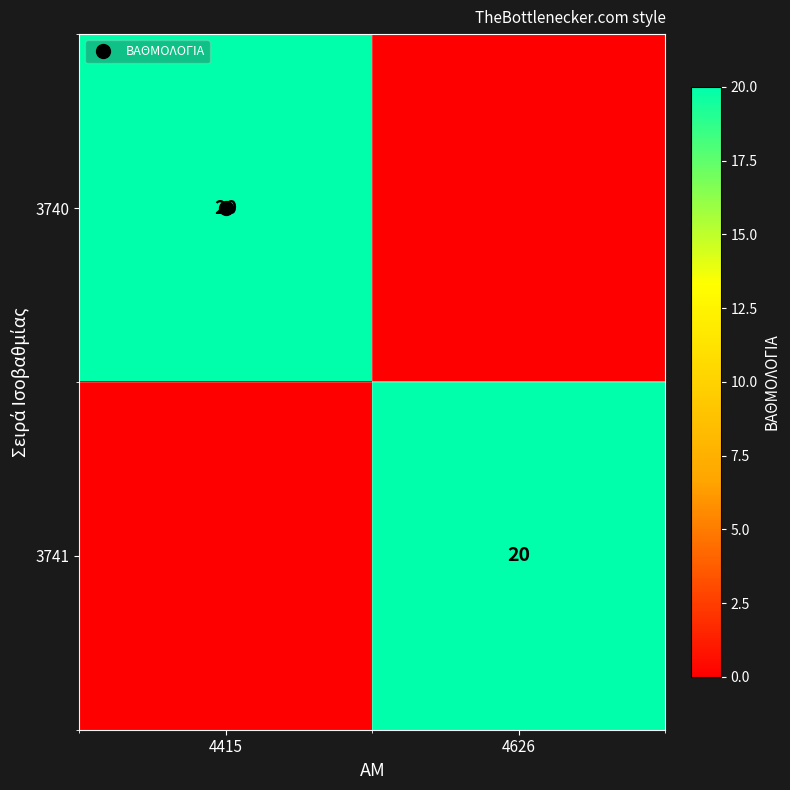

At 4415, list the series in order from smallest to largest.

3741, 3740